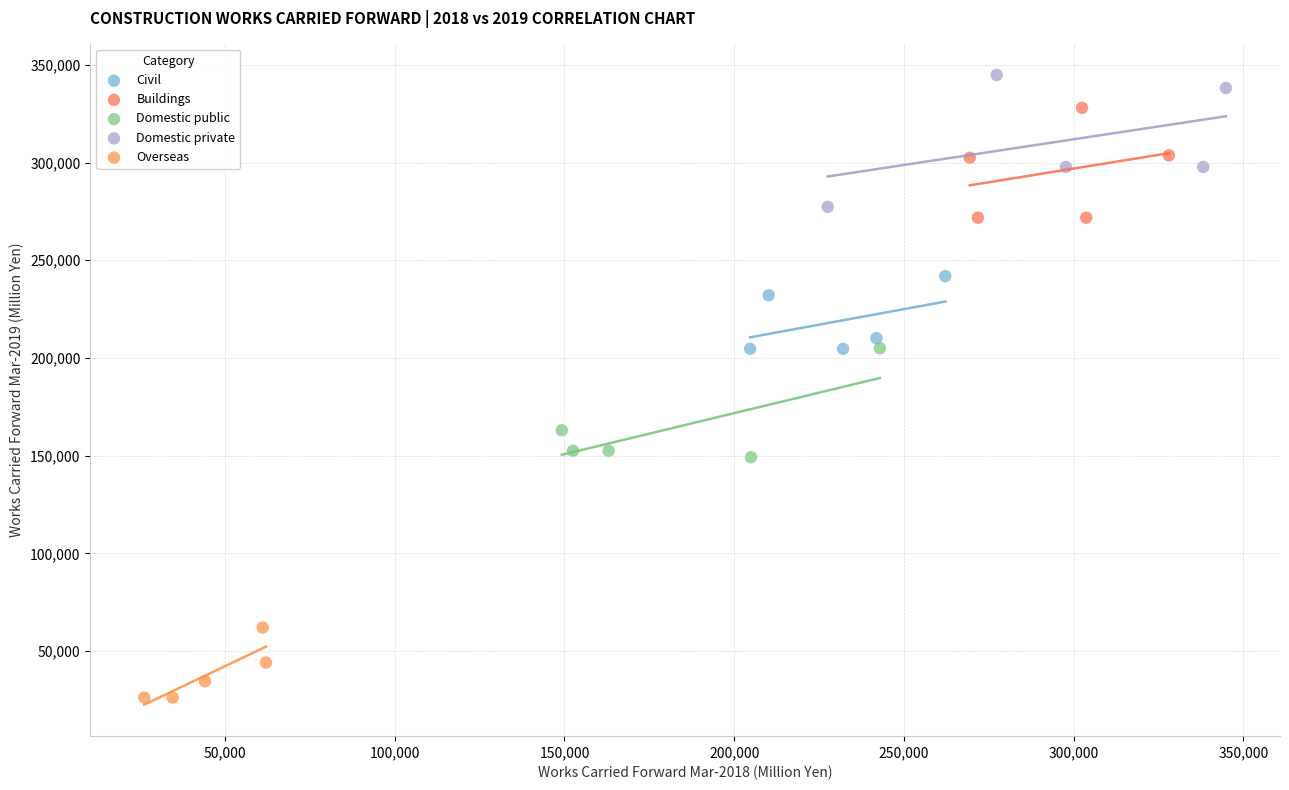

What are all the series names shown in the legend?

Civil, Buildings, Domestic public, Domestic private, Overseas